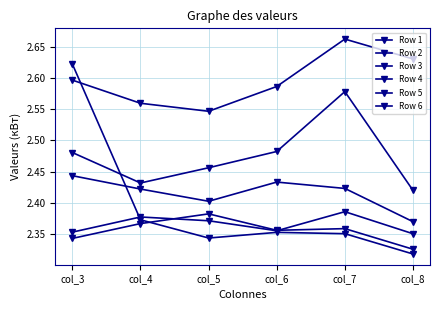

Count the number of data series in this chart.

6